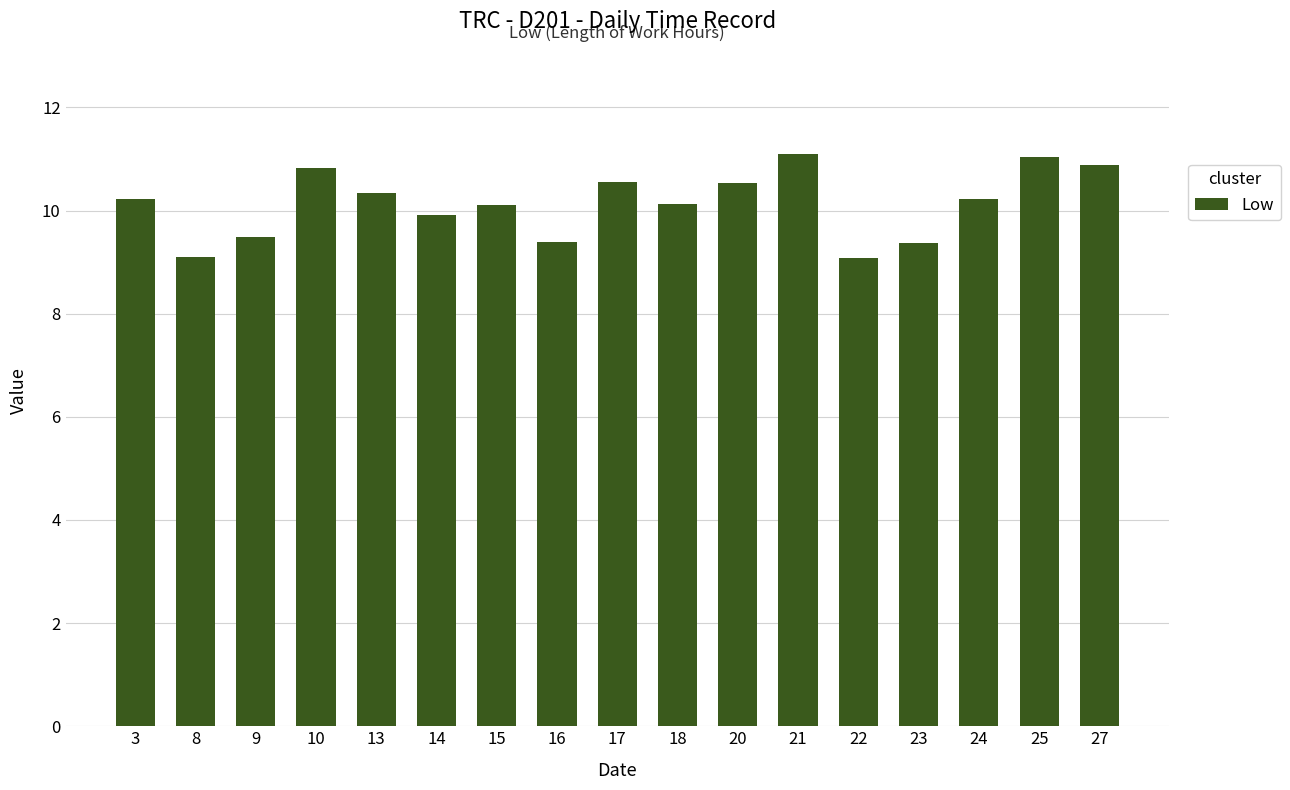

What is the greatest value displayed?

11.1